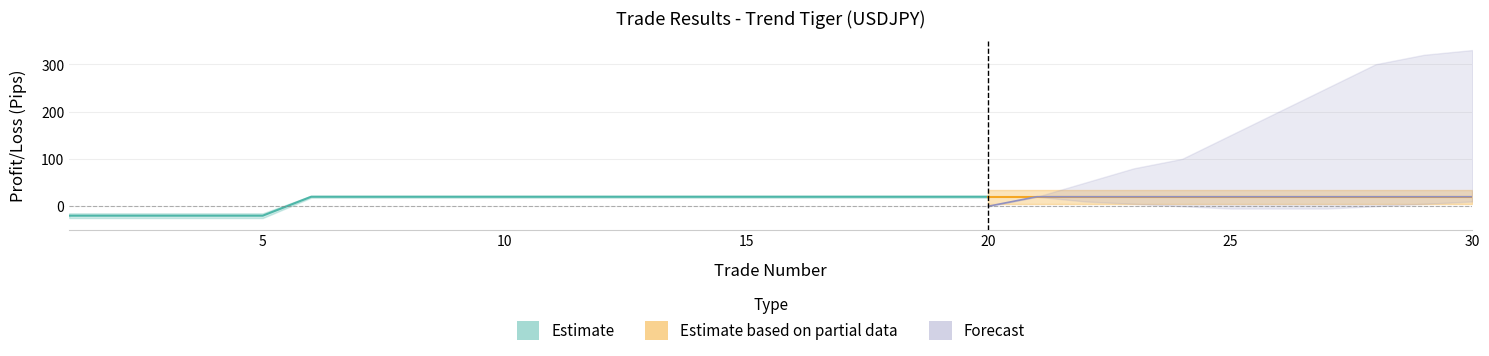

True or false: Forecast has more than 2 points higher than both neighbors.

False